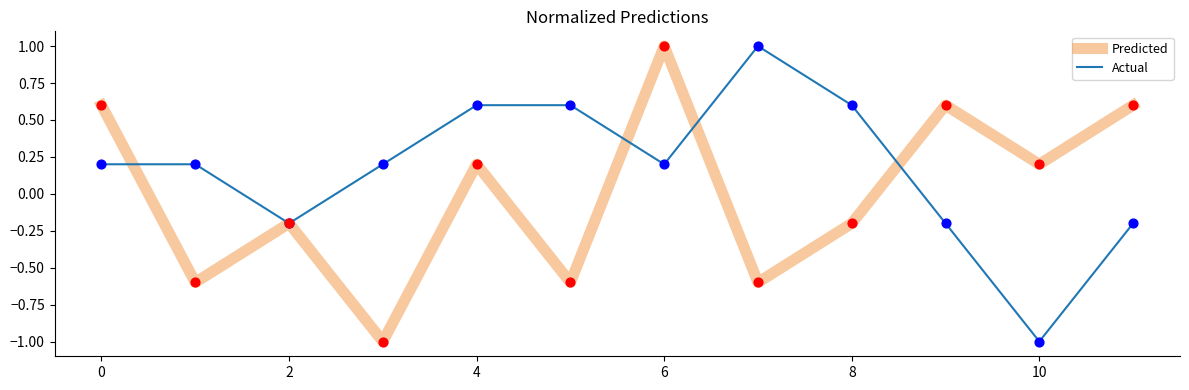

What is the greatest value displayed?

1.0